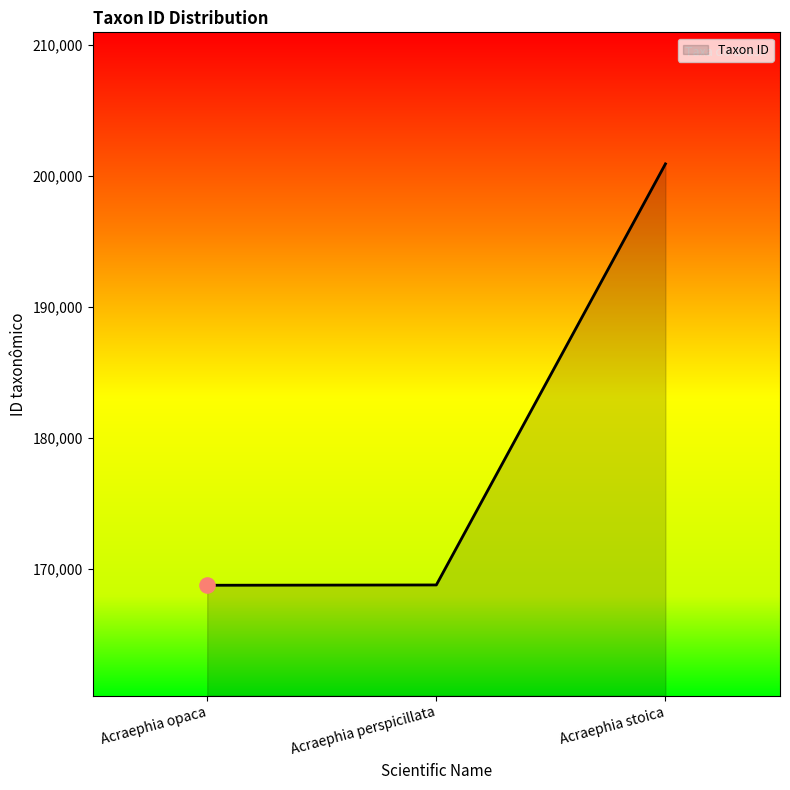

Which has a higher value, Acraephia perspicillata or Acraephia stoica?

Acraephia stoica